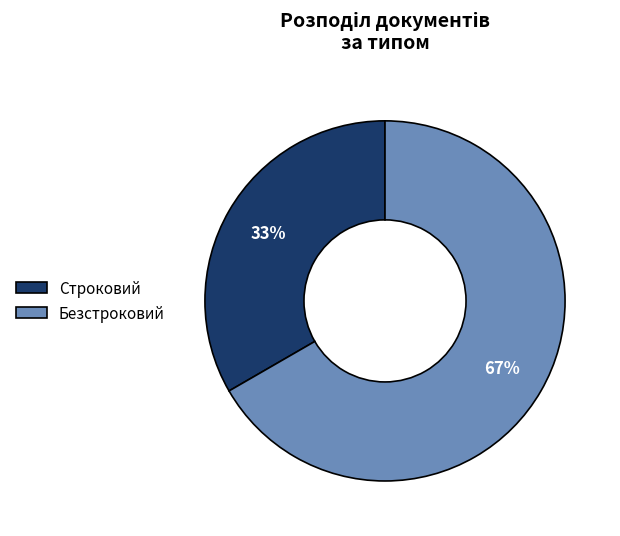

What is the smallest slice in the pie chart?

Строковий